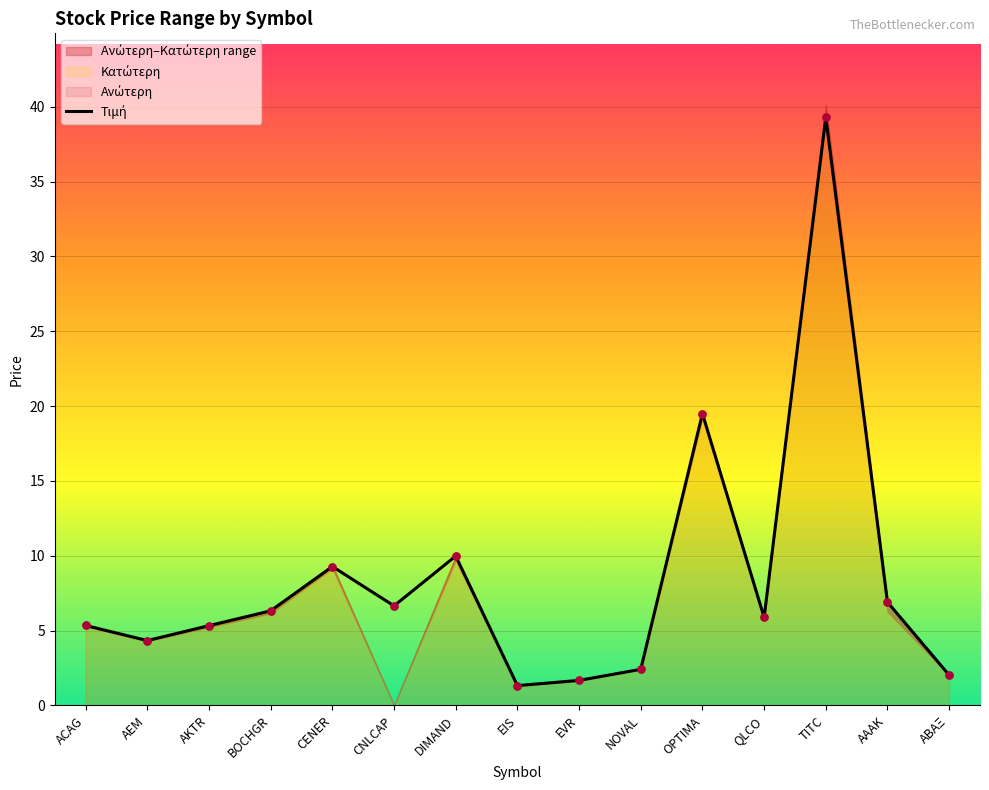

Between ΑΑΑΚ and ΑΒΑΞ, which is larger?

ΑΑΑΚ